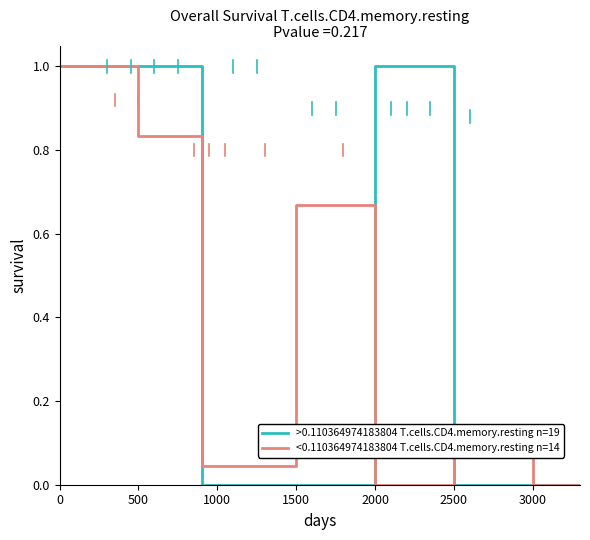

Which series has the largest range (max minus min)?

>0.110364974183804 T.cells.CD4.memory.resting n=19